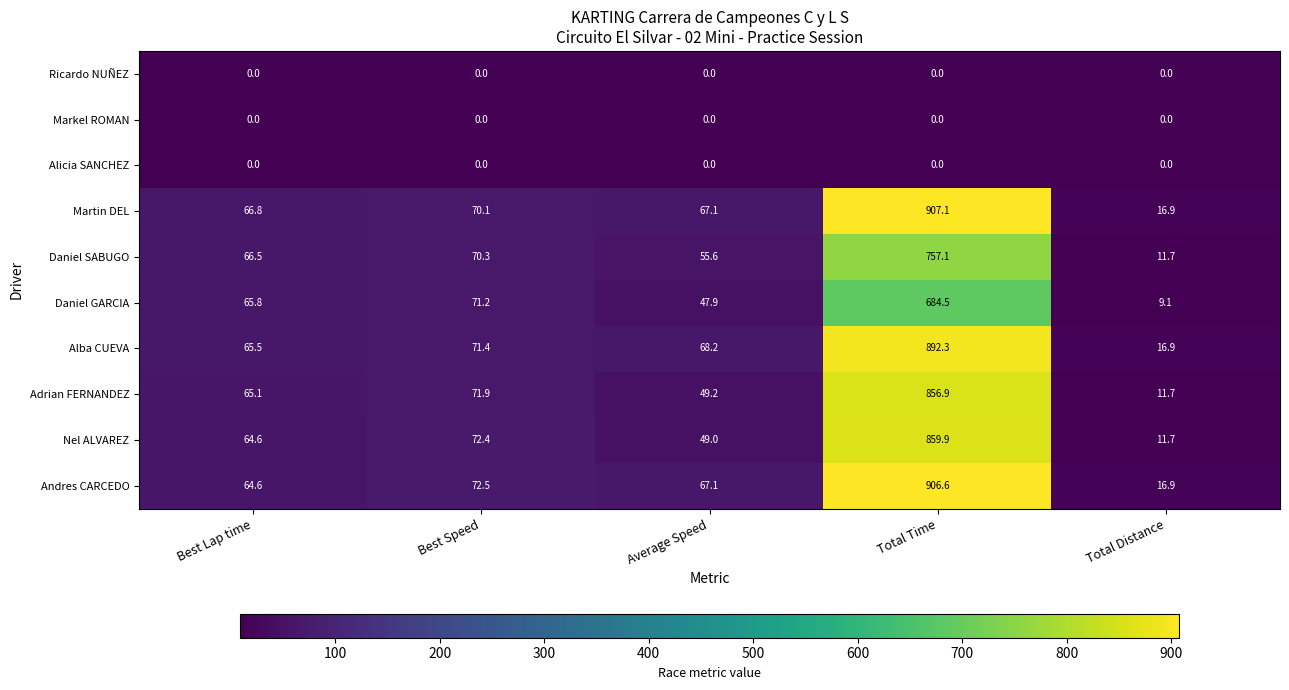

What is the sum of the Alba CUEVA values at Best Speed and Best Lap time?

136.9